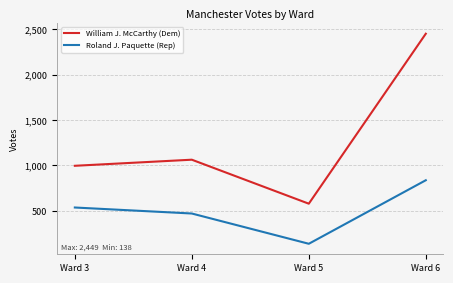

True or false: Roland J. Paquette (Rep) and William J. McCarthy (Dem) intersect in this chart.

False